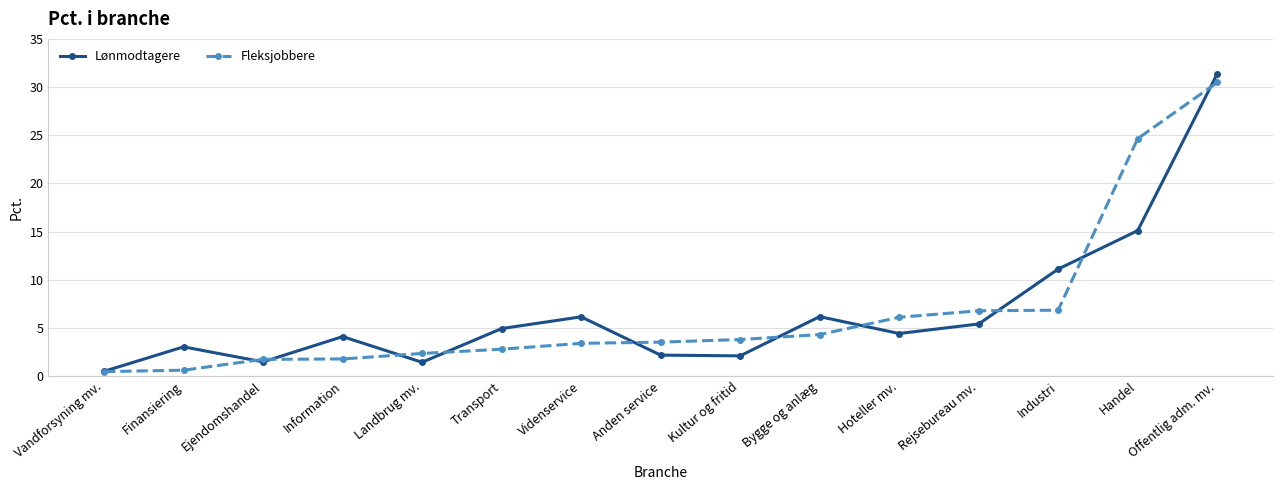

What is the label of the 8th point from the right?

Anden service